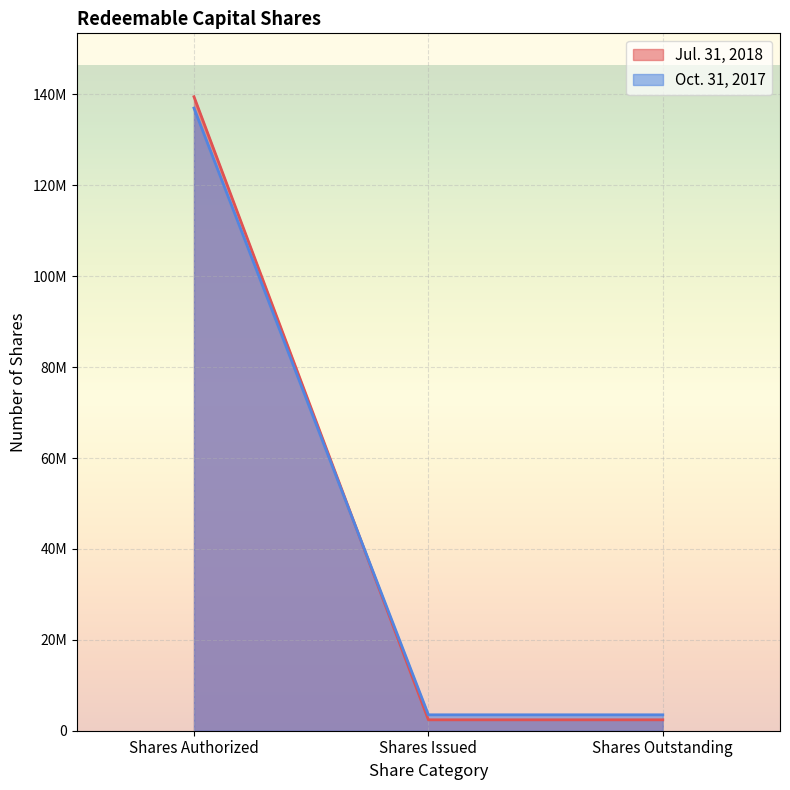

What is the maximum value shown in the chart?

139500000